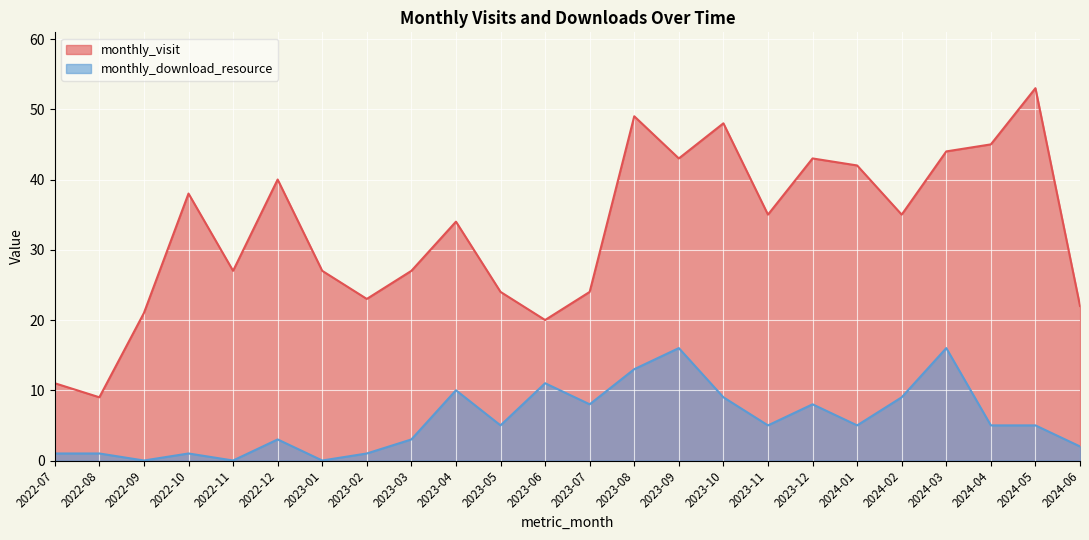

Reading left to right, extract all data points from this chart.

monthly_visit: 11	9	21	38	27	40	27	23	27	34	24	20	24	49	43	48	35	43	42	35	44	45	53	22
monthly_download_resource: 1	1	0	1	0	3	0	1	3	10	5	11	8	13	16	9	5	8	5	9	16	5	5	2